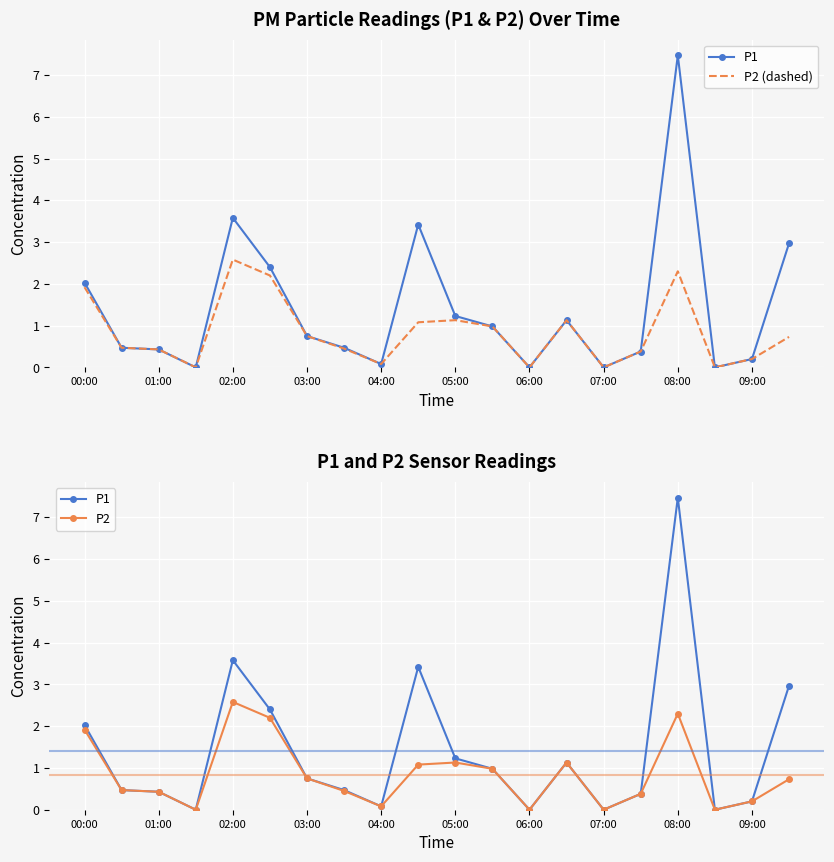

True or false: P2 and P1 cross at least once.

False